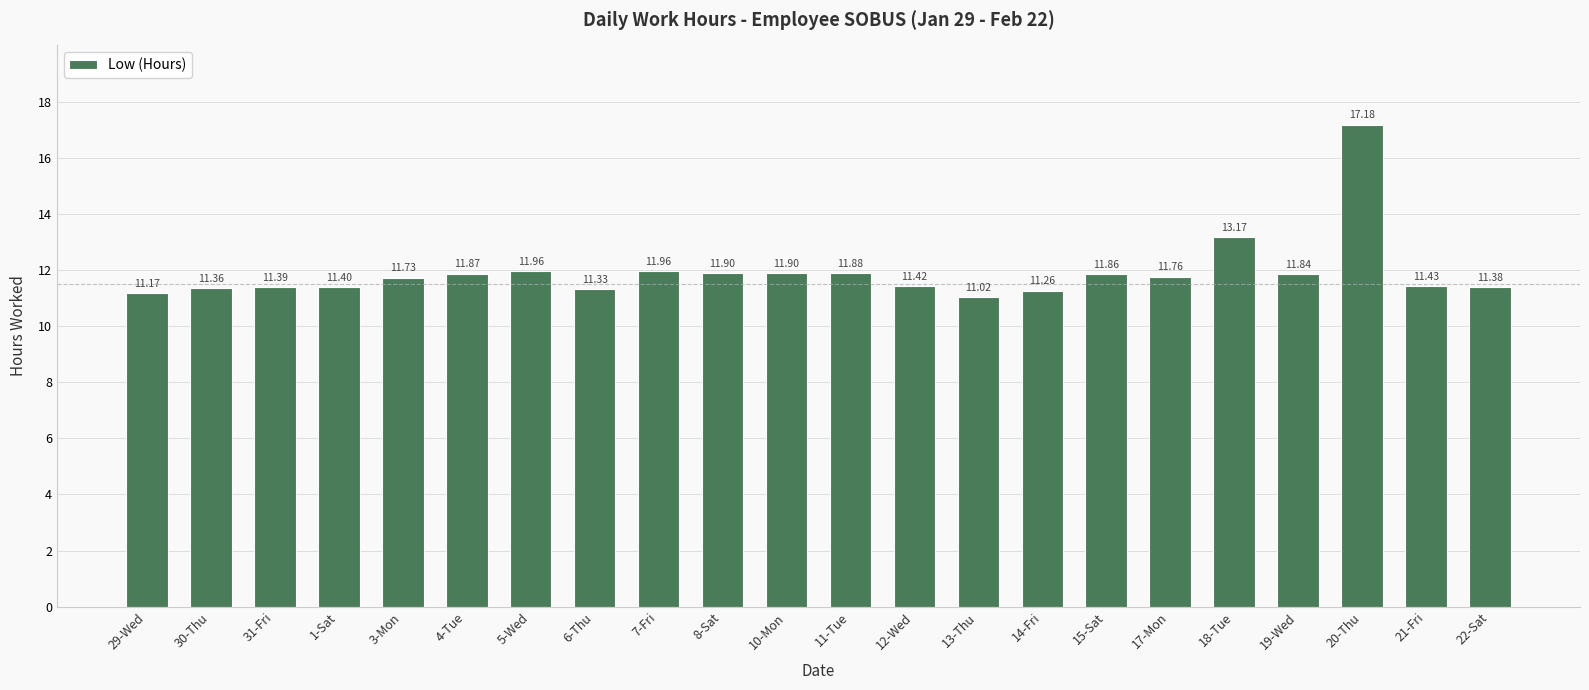

Which has a higher value, 15-Sat or 21-Fri?

15-Sat